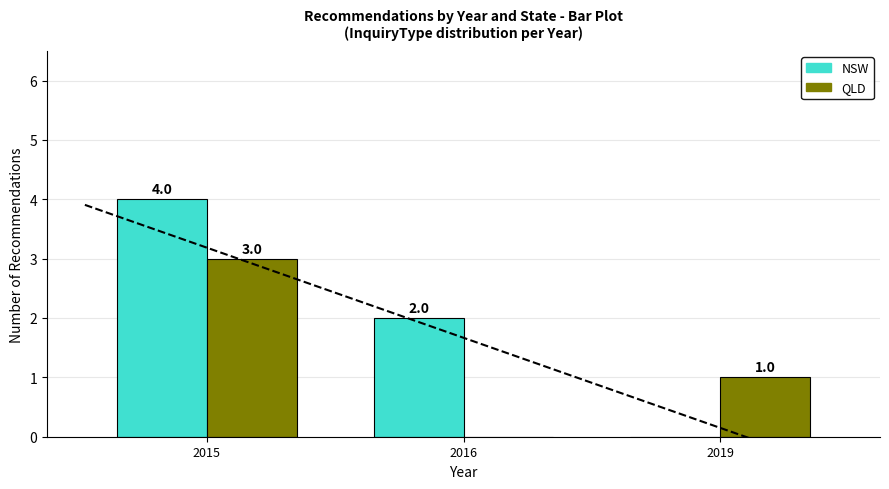

Count the NSW values in the range 0 to 4.

3